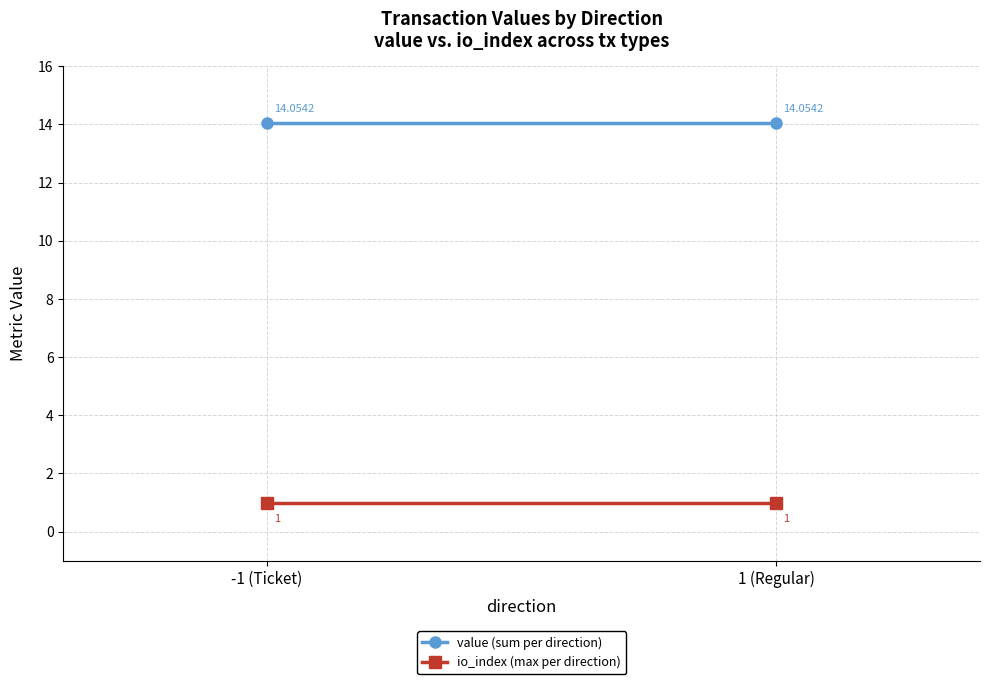

Rank the series at -1 (Ticket) from highest to lowest value.

value (sum per direction), io_index (max per direction)